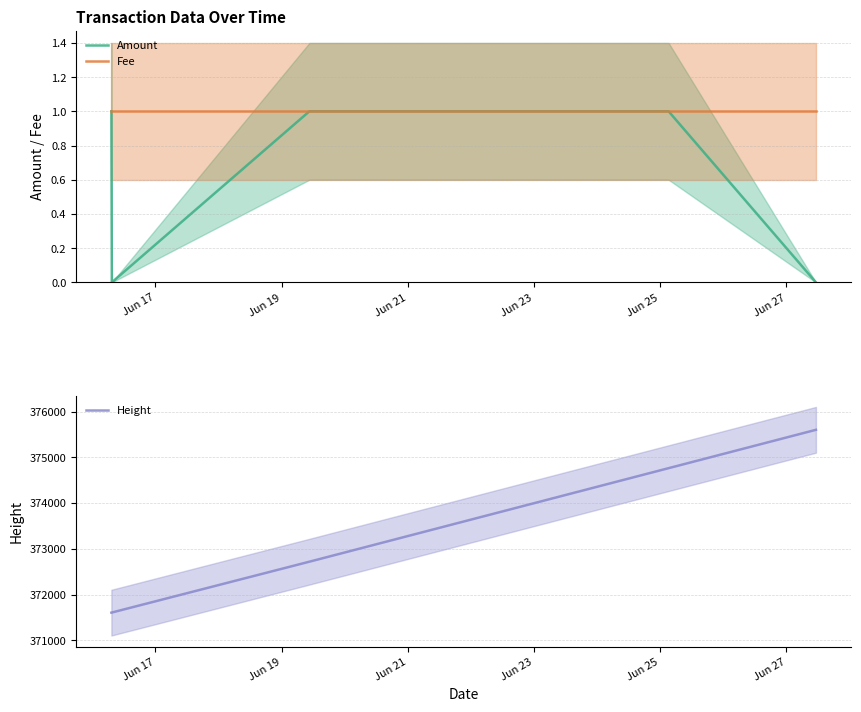

Rank the series by their maximum value, from highest to lowest.

Height, Amount, Fee